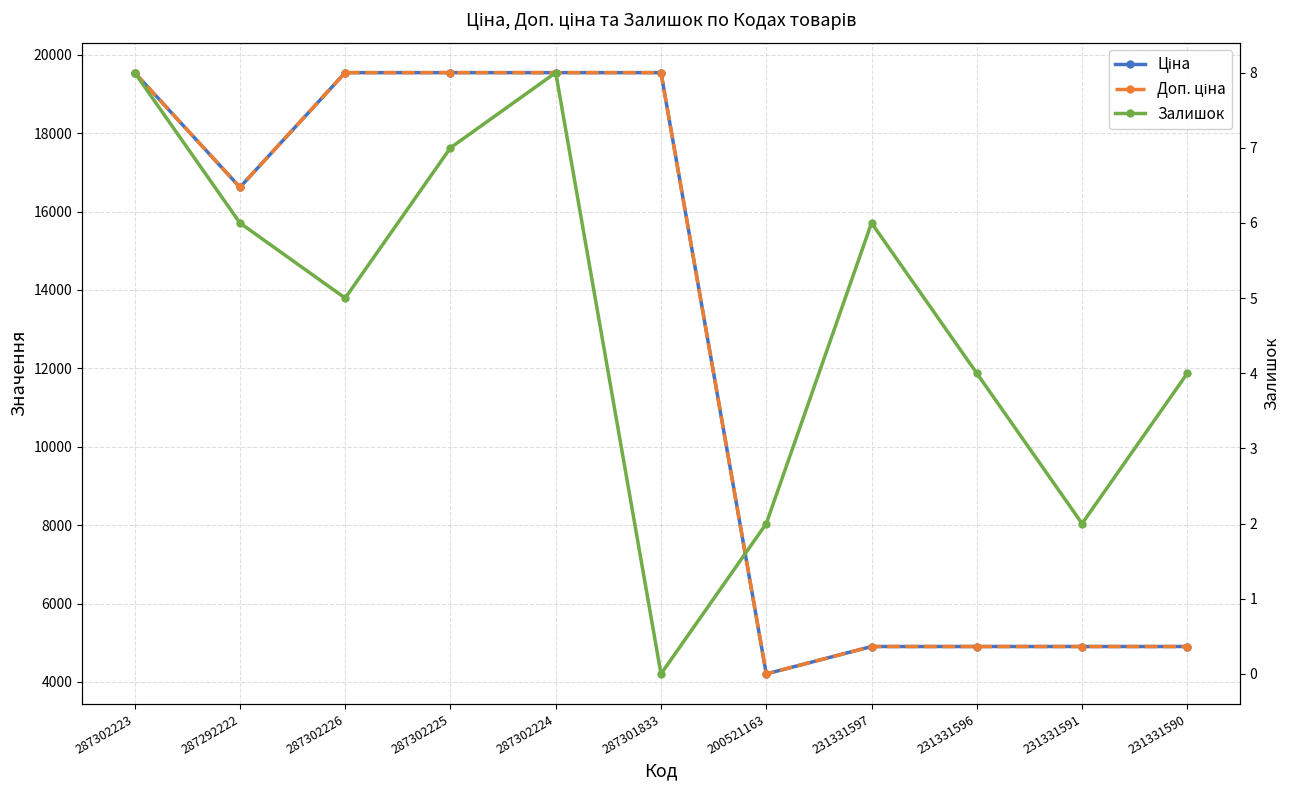

Between which two adjacent categories do Ціна and Доп. ціна first intersect?

200521163 and 231331597